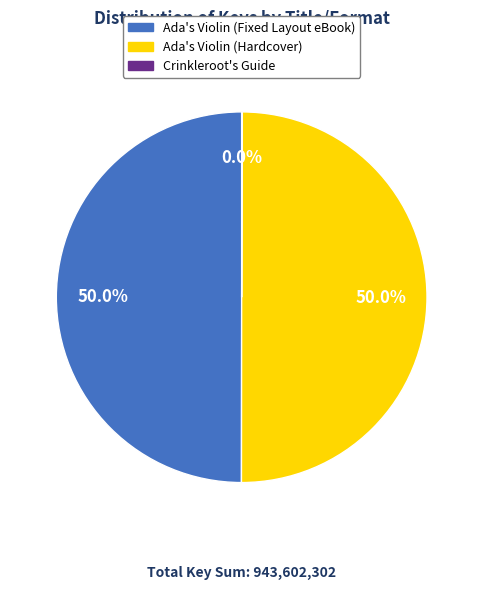

What portion of the pie excludes Ada's Violin (Hardcover)?

50.0%